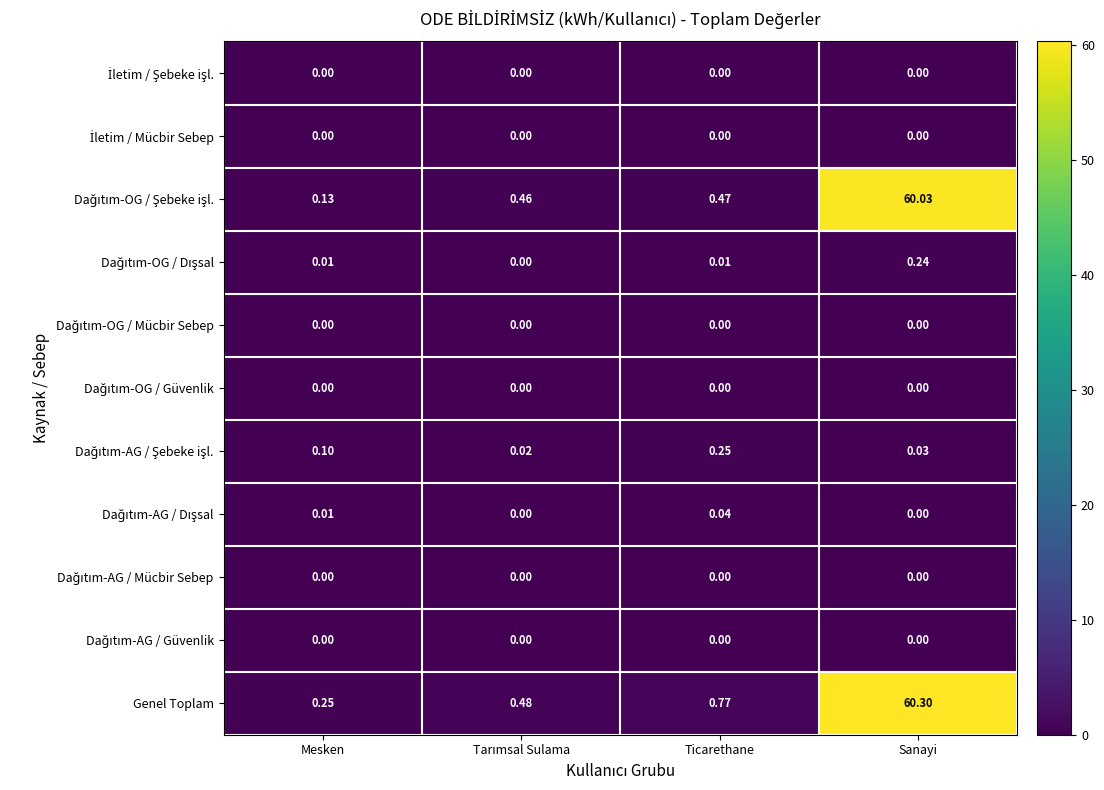

Which series has the largest total across all categories?

Genel Toplam